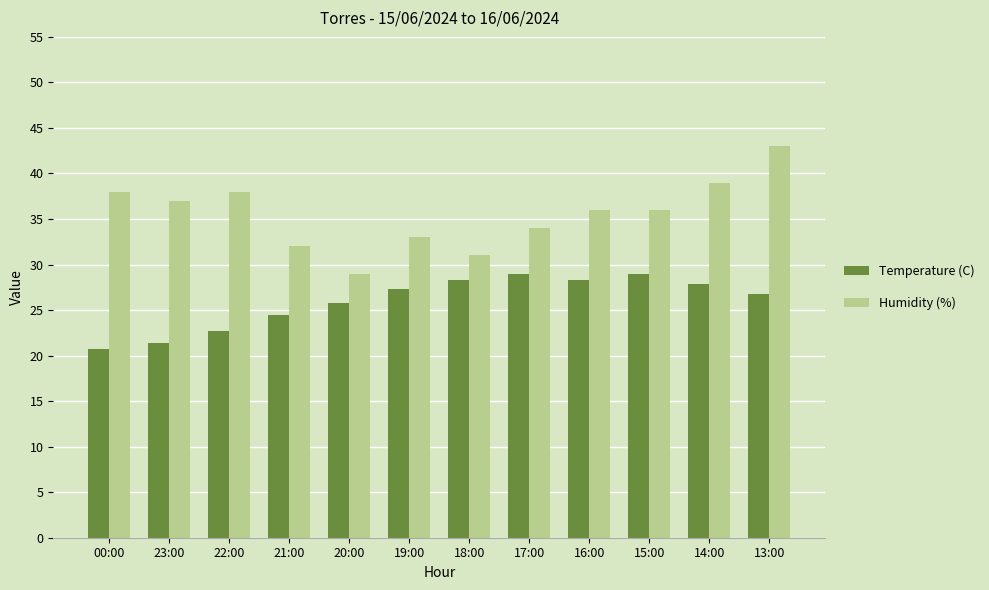

Are the bars horizontal?

No